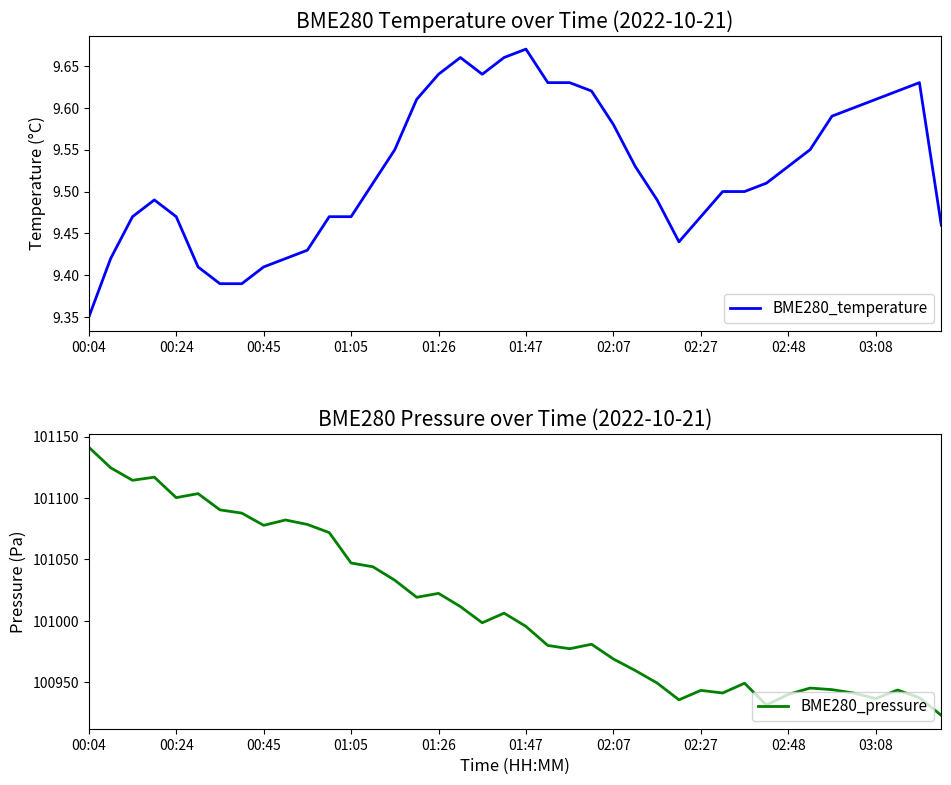

What is the difference between the second highest and second lowest values in the BME280_pressure series?

193.1